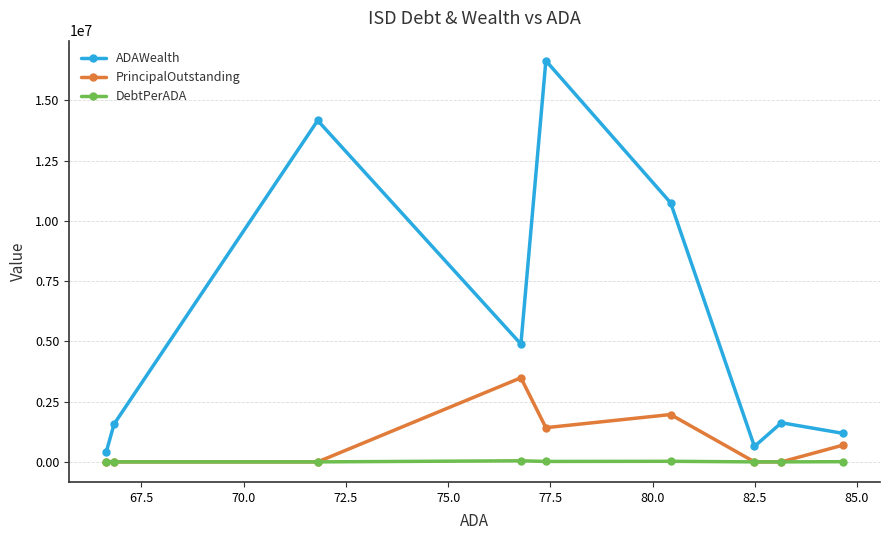

Rank the series by their maximum value, from highest to lowest.

ADAWealth, PrincipalOutstanding, DebtPerADA